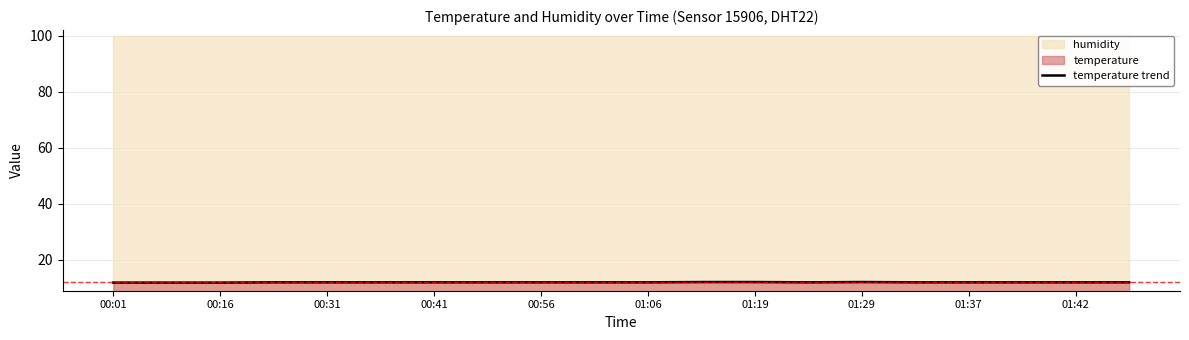

True or false: the data has more than 0 interior local peaks.

True